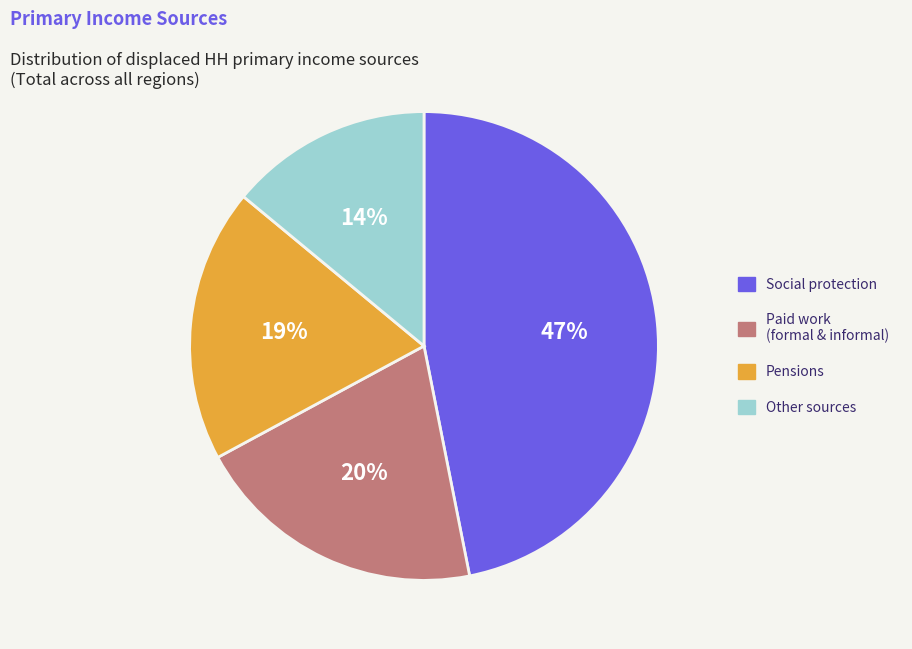

To the nearest percent, what is the average slice percentage?

25%